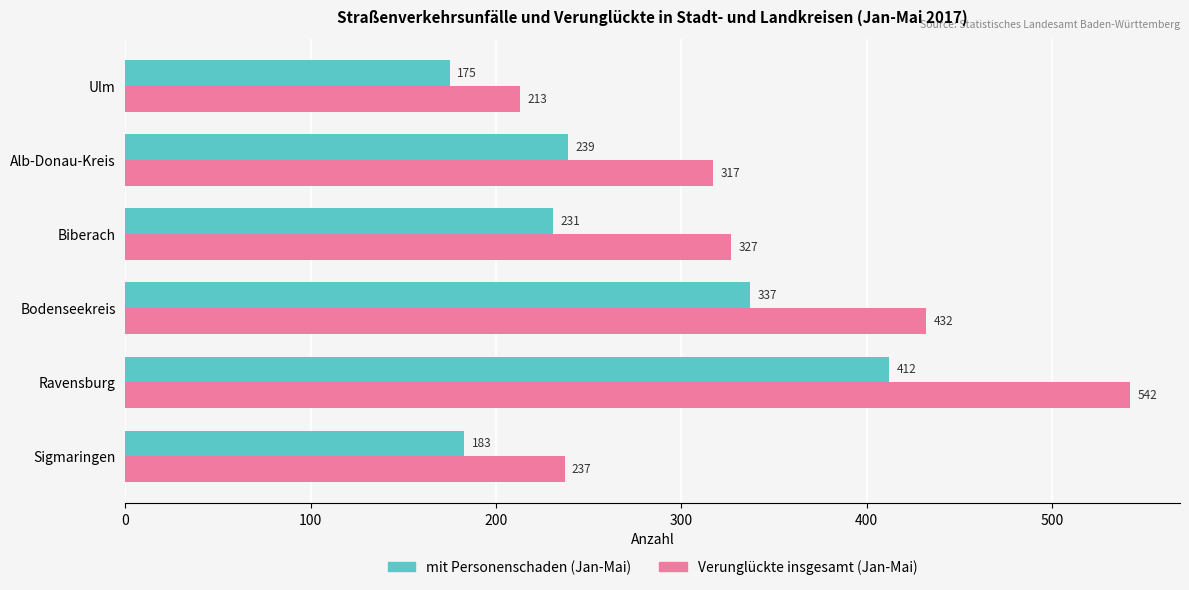

What are all the series names shown in the legend?

mit Personenschaden (Jan-Mai), Verunglückte insgesamt (Jan-Mai)